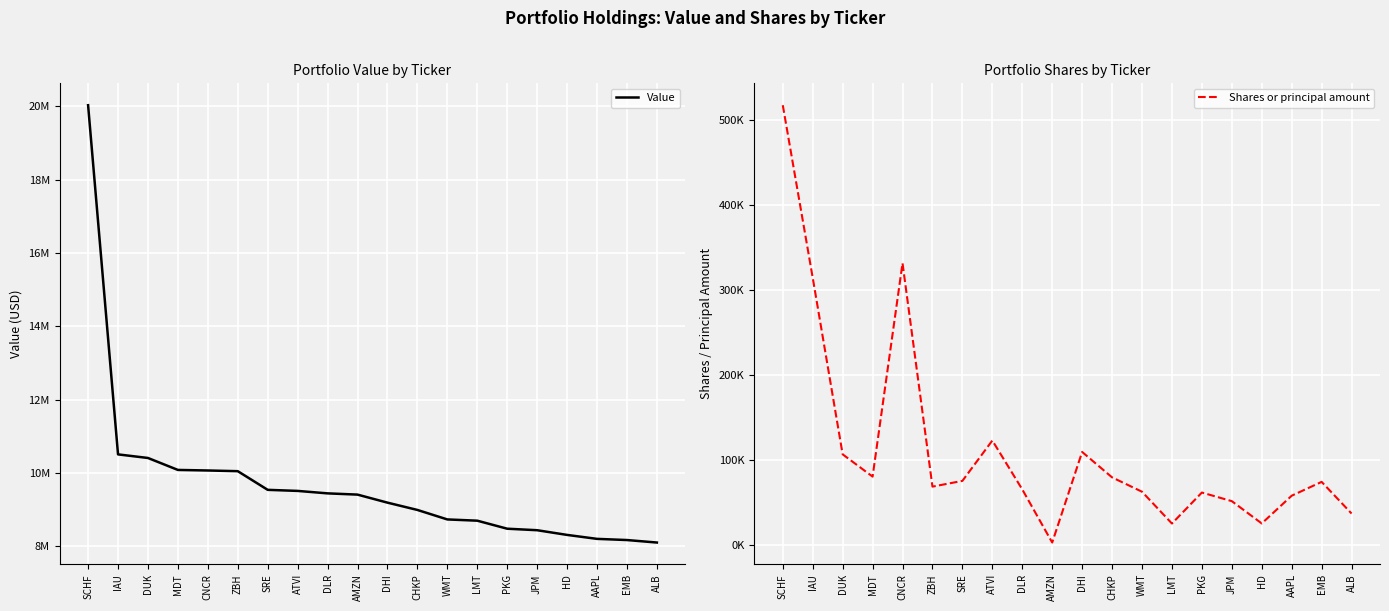

What position from the right is MDT?

17